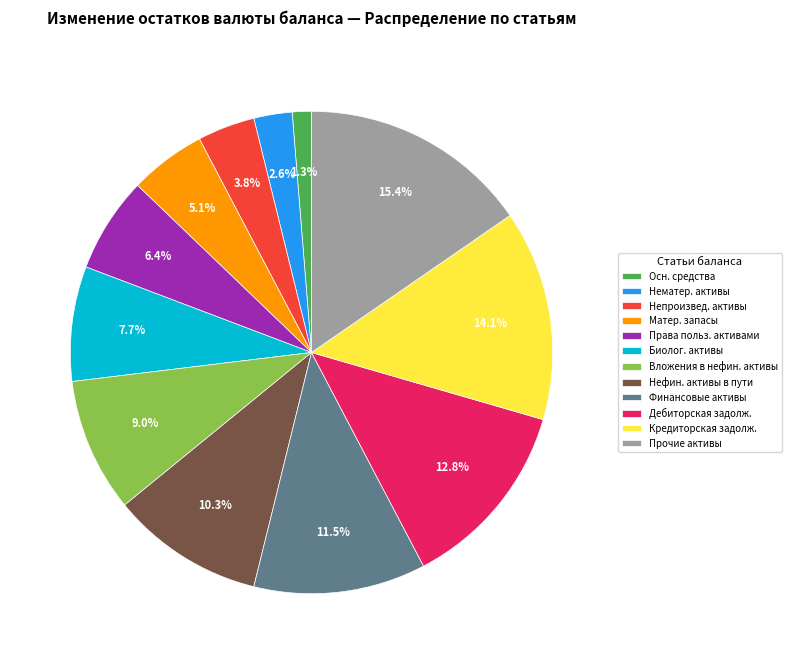

Which category has the biggest portion of the pie?

Прочие активы